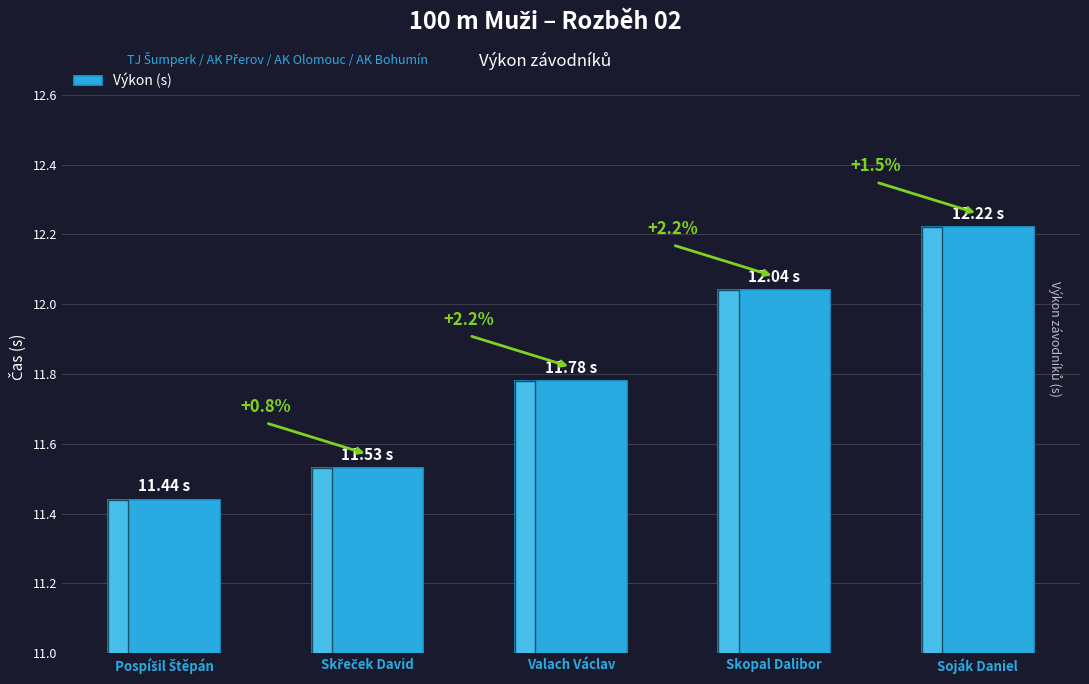

List the labels in order of value, smallest first.

Pospíšil Štěpán, Skřeček David, Valach Václav, Skopal Dalibor, Soják Daniel